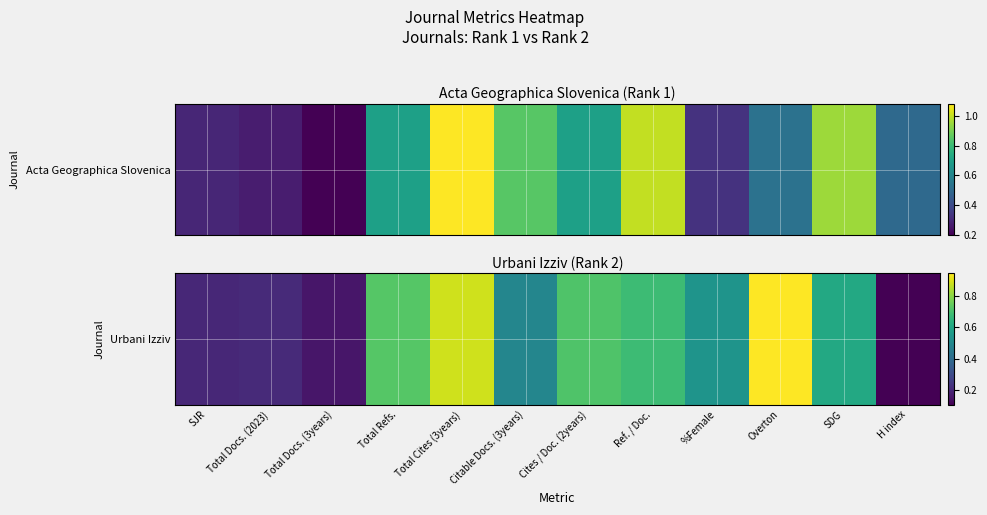

True or false: the data shows 1.6 at Total Cites (3years).

False